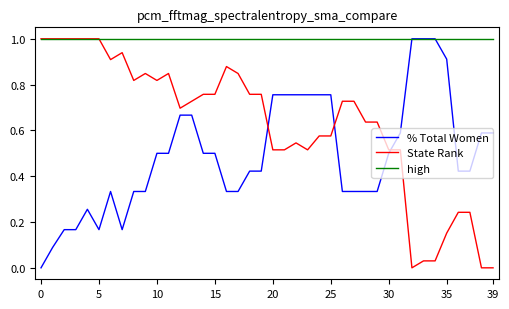

Rank the series by their average value, from lowest to highest.

% Total Women, State Rank, high